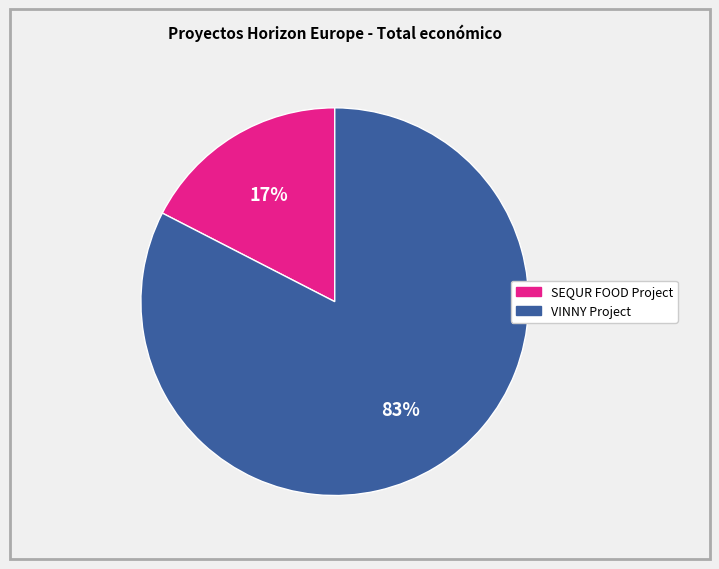

Does SEQUR FOOD Project represent more than half of the total?

No